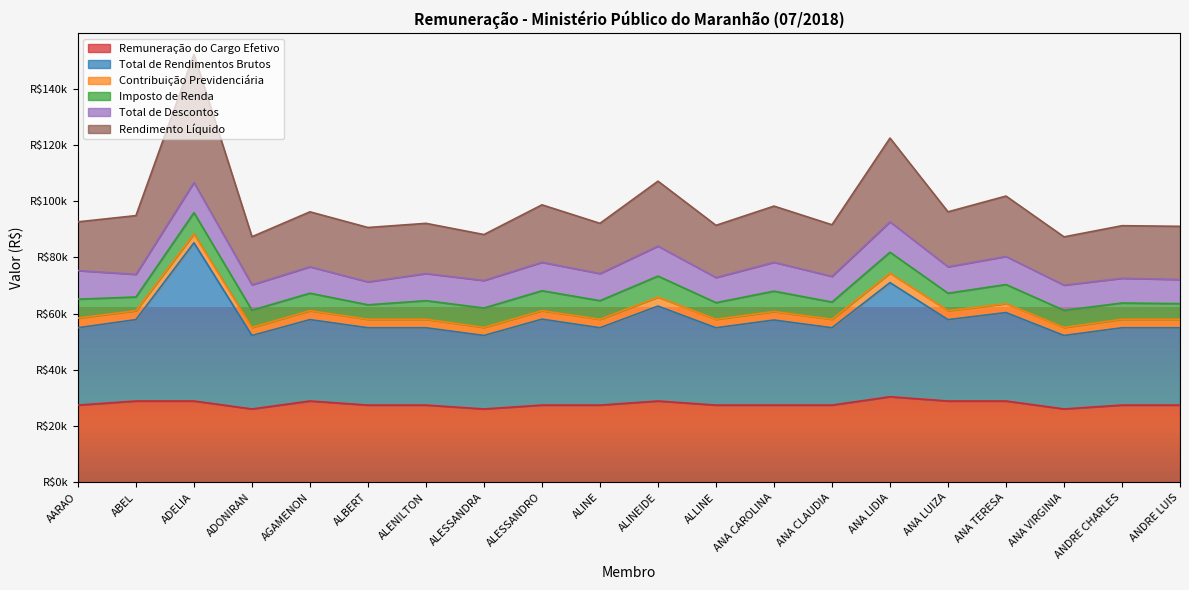

Which series has the largest total across all categories?

Total de Rendimentos Brutos